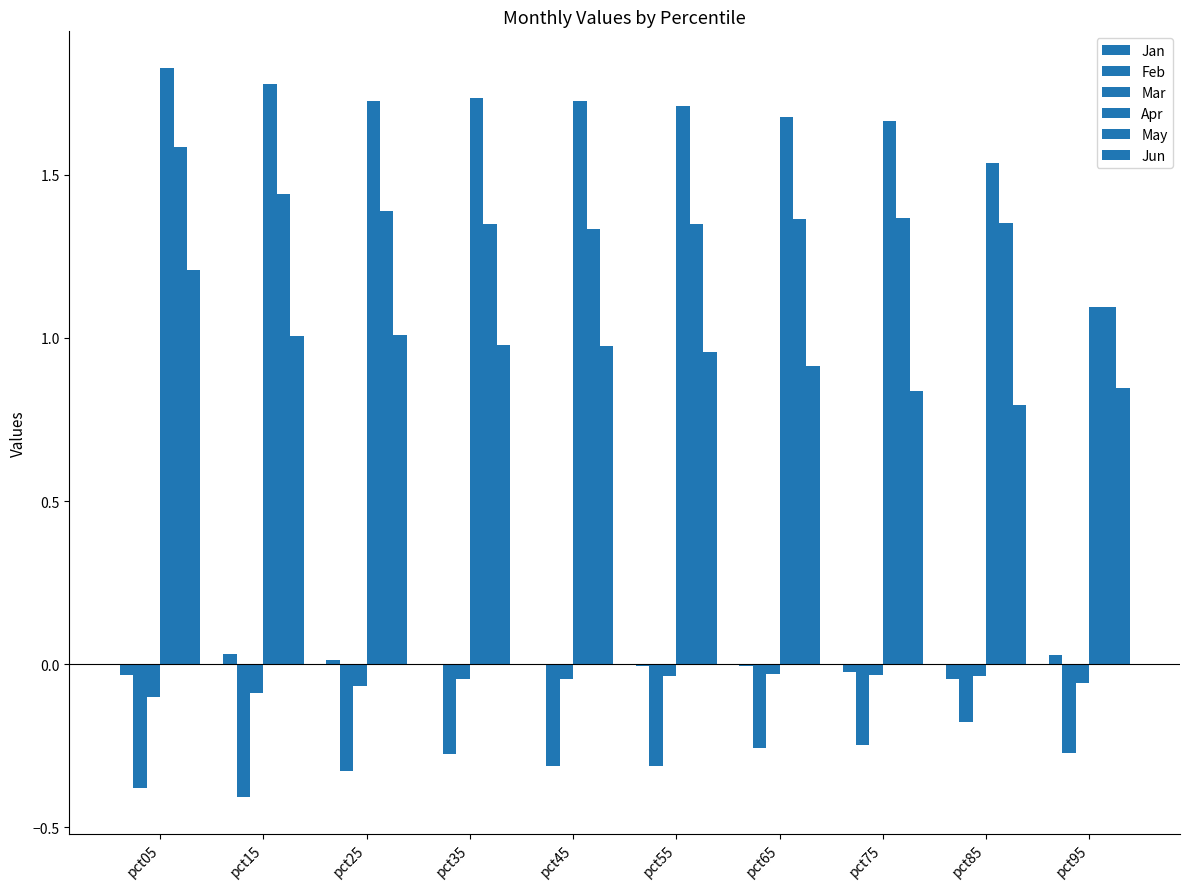

List the series in order of their peak value, lowest first.

Feb, Mar, Jan, Jun, May, Apr